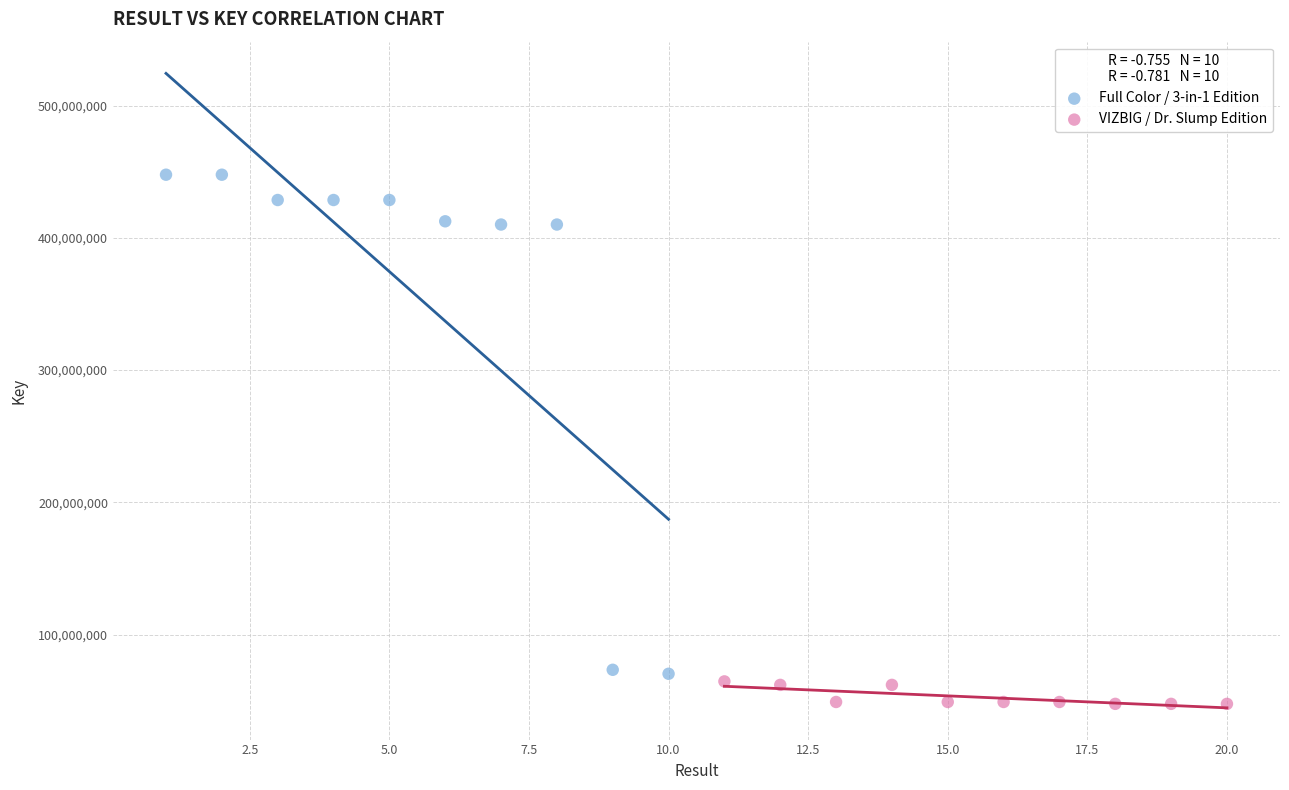

What are all the series names shown in the legend?

Full Color / 3-in-1 Edition, VIZBIG / Dr. Slump Edition